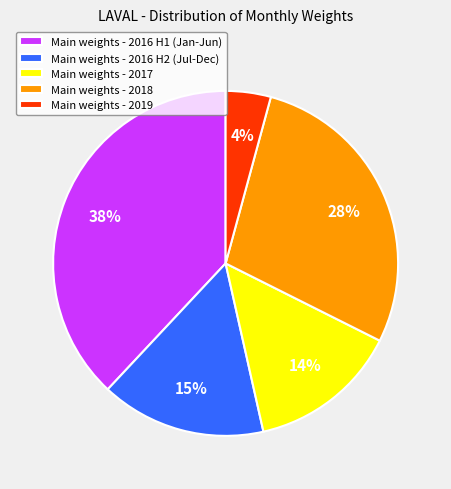

The Main weights - 2016 H1 (Jan-Jun) slice represents 38% of the pie. True or false?

True